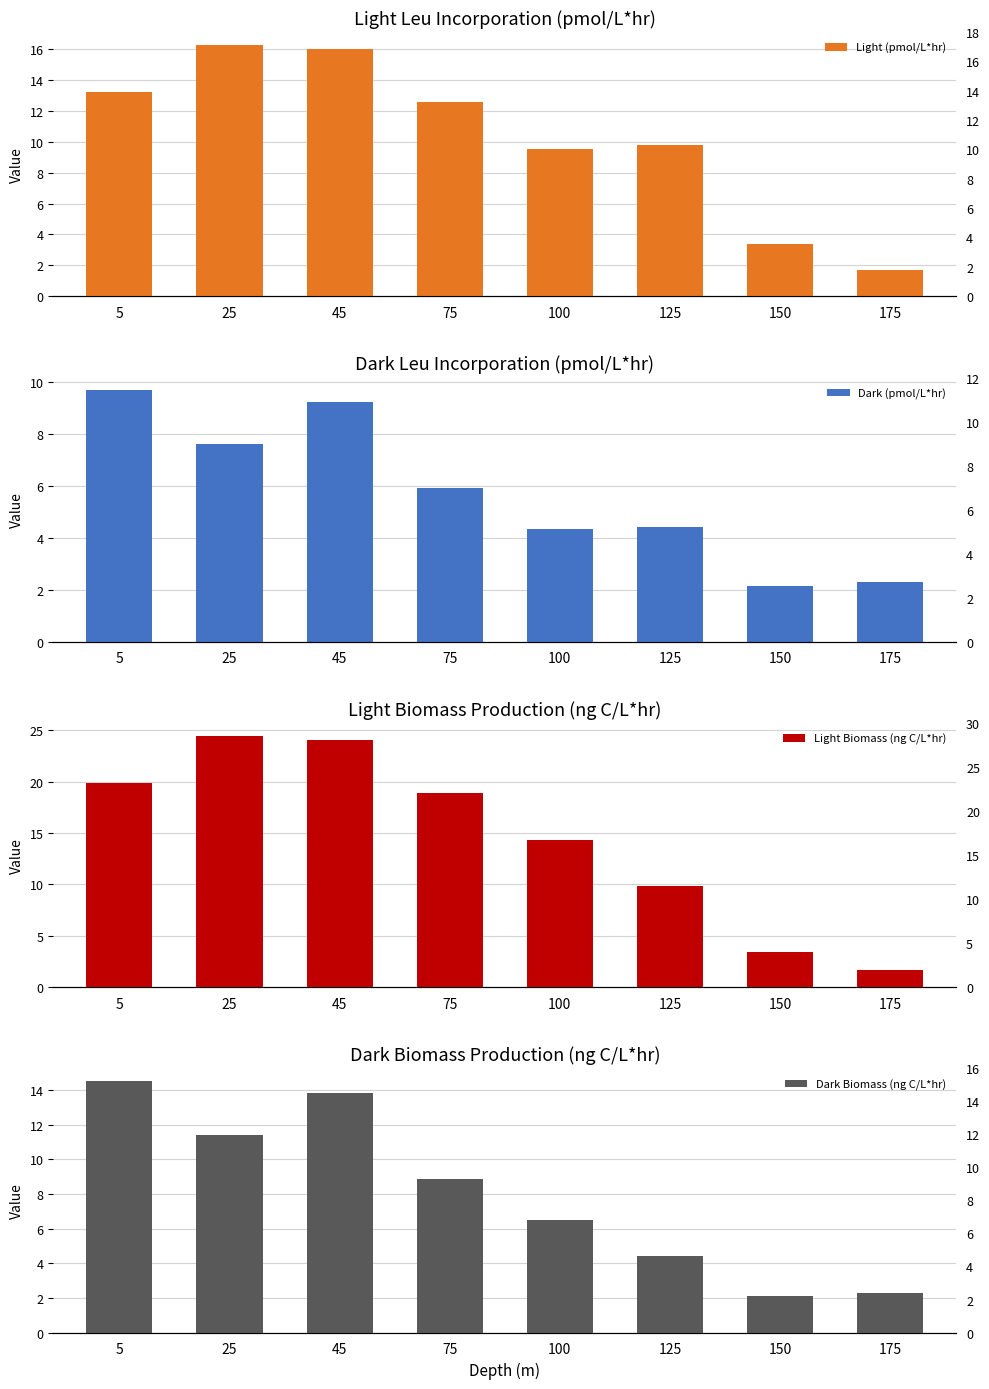

Read the Dark Biomass (ng C/L*hr) value at 100.

6.5